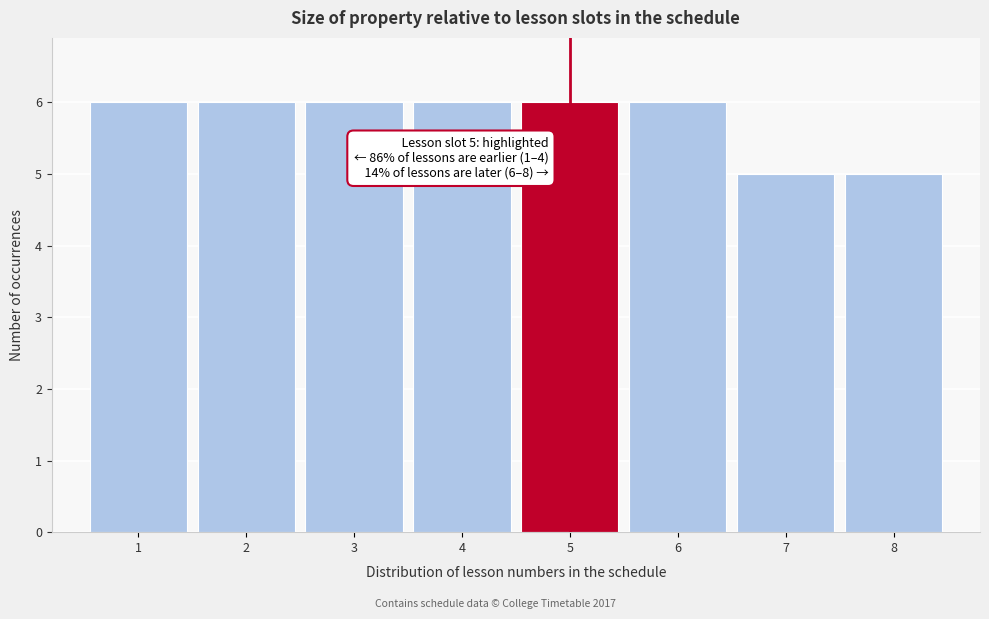

Reading left to right, transcribe all the data shown in this chart.

1=6	2=6	3=6	4=6	5=6	6=6	7=5	8=5